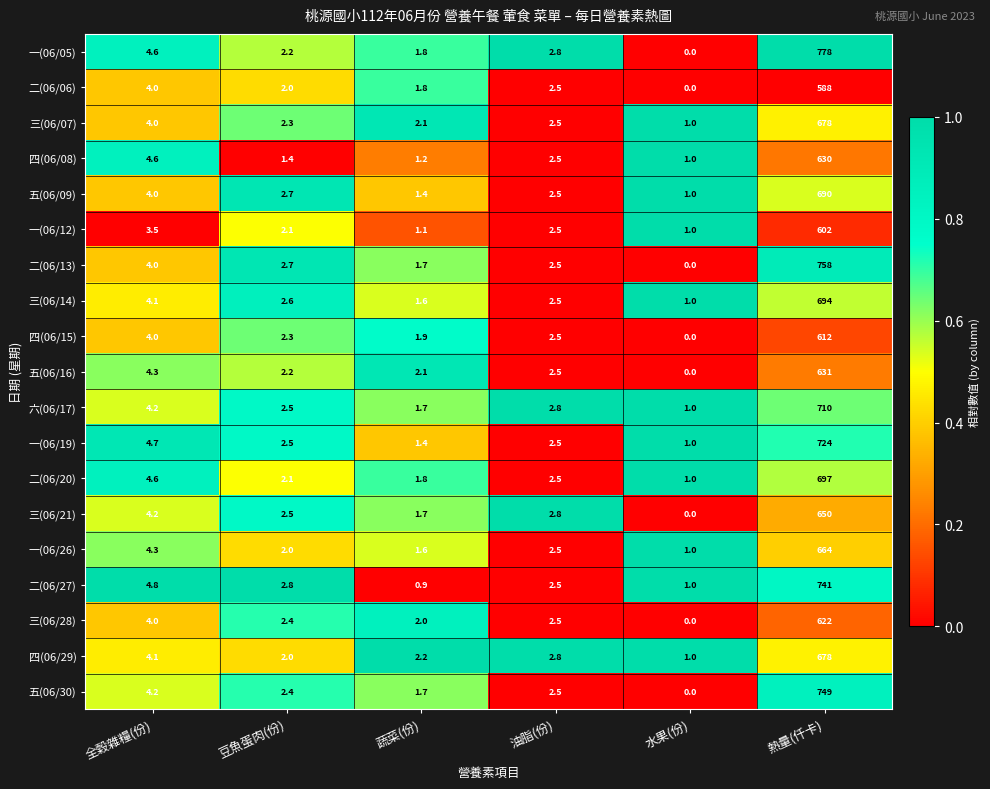

What is the total value across all series at 全穀雜糧(份)?

80.2